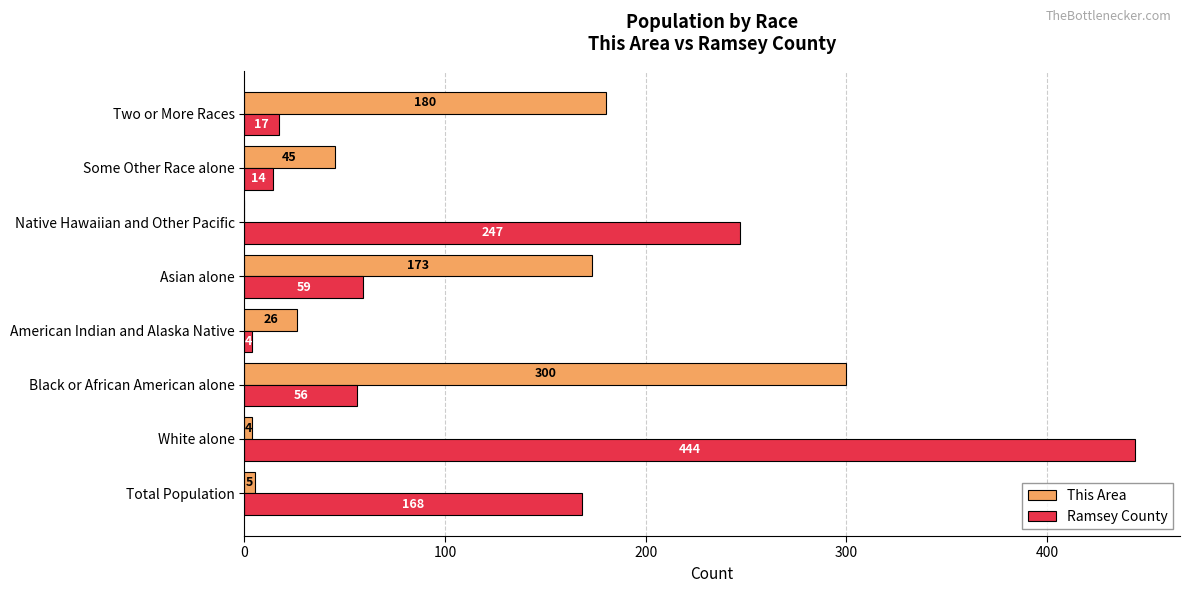

Is it true that Ramsey County equals 93 at Black or African American alone?

False